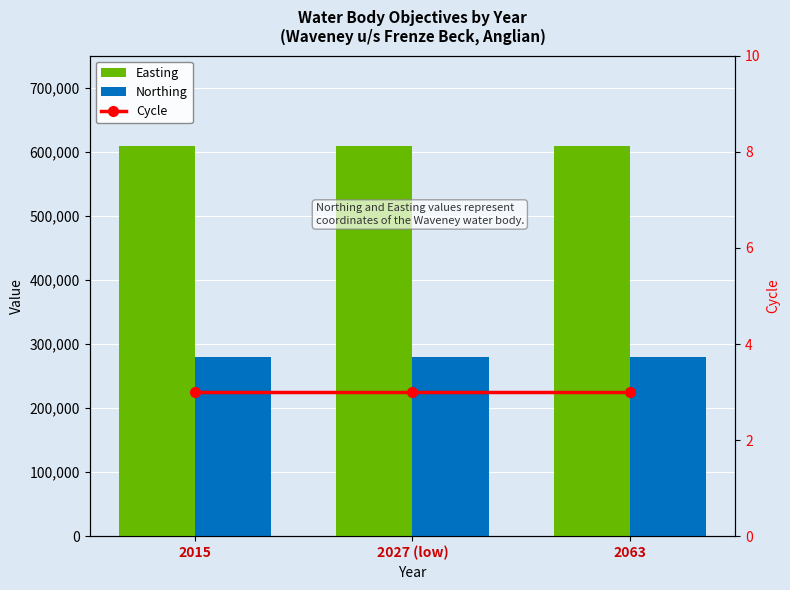

What value does the Cycle series have at 2063?

3